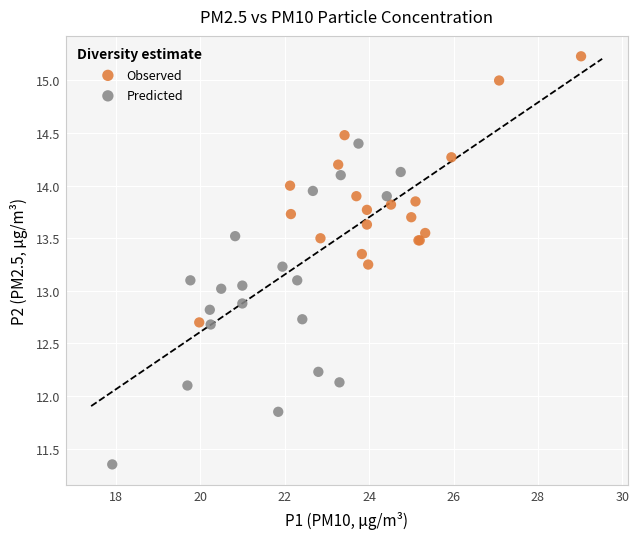

Which series has the largest Y range (max minus min)?

Predicted